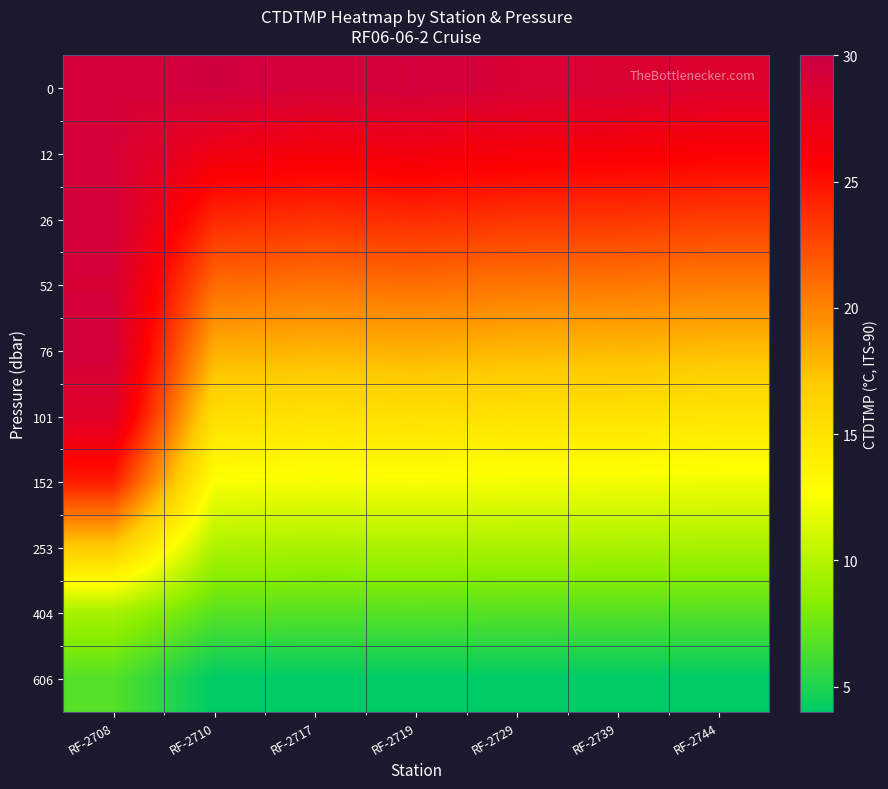

At how many categories does at least one series exceed 18?

7